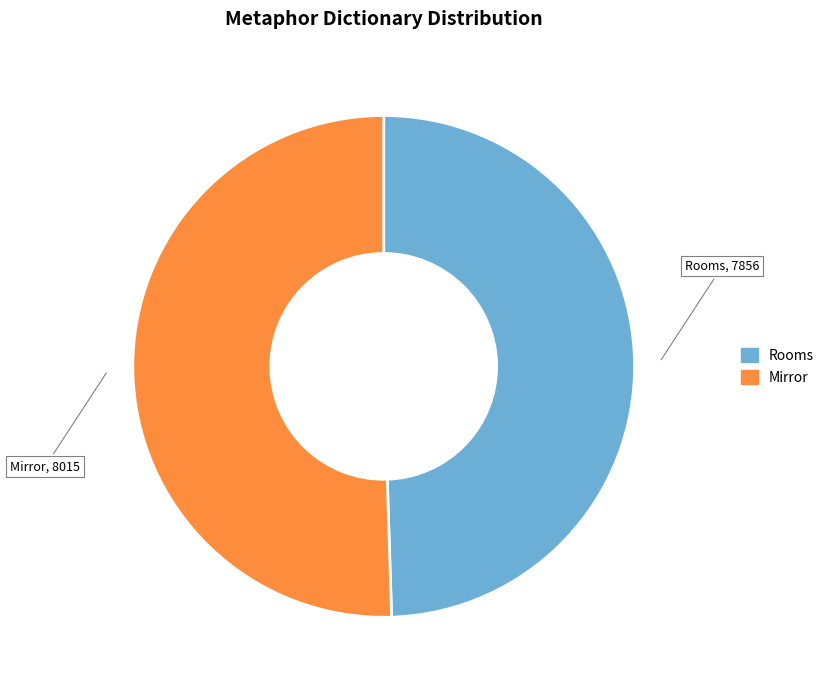

Which has a higher value, Rooms or Mirror?

Mirror